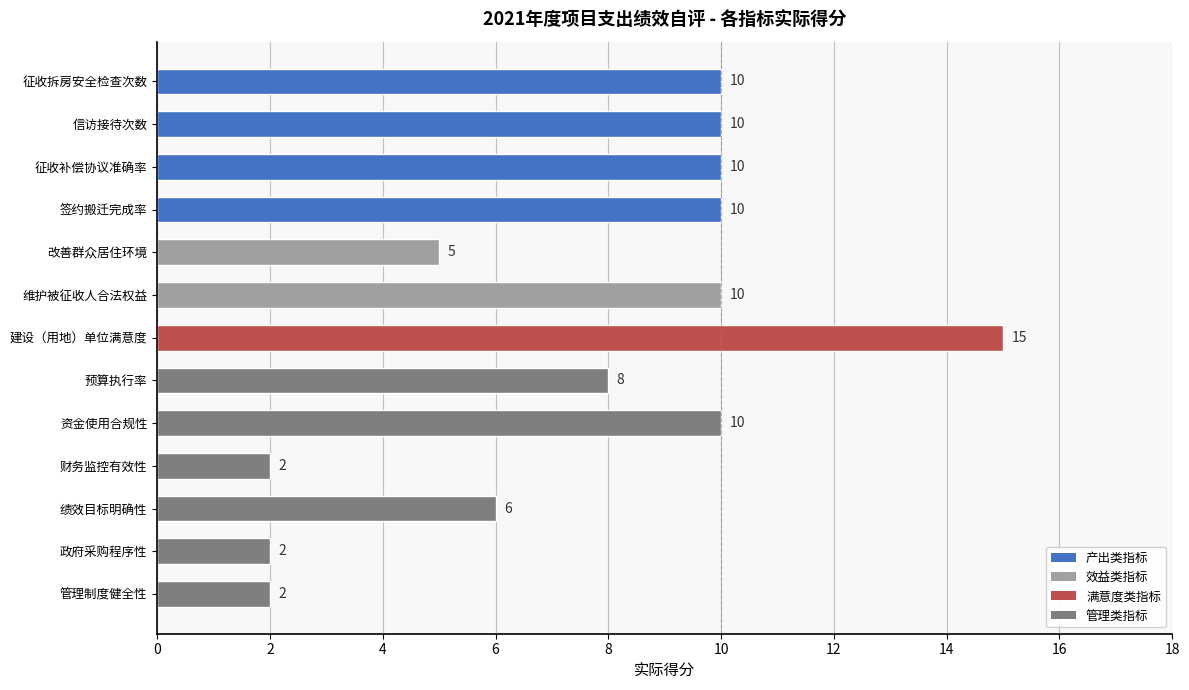

How many values are below 10?

6